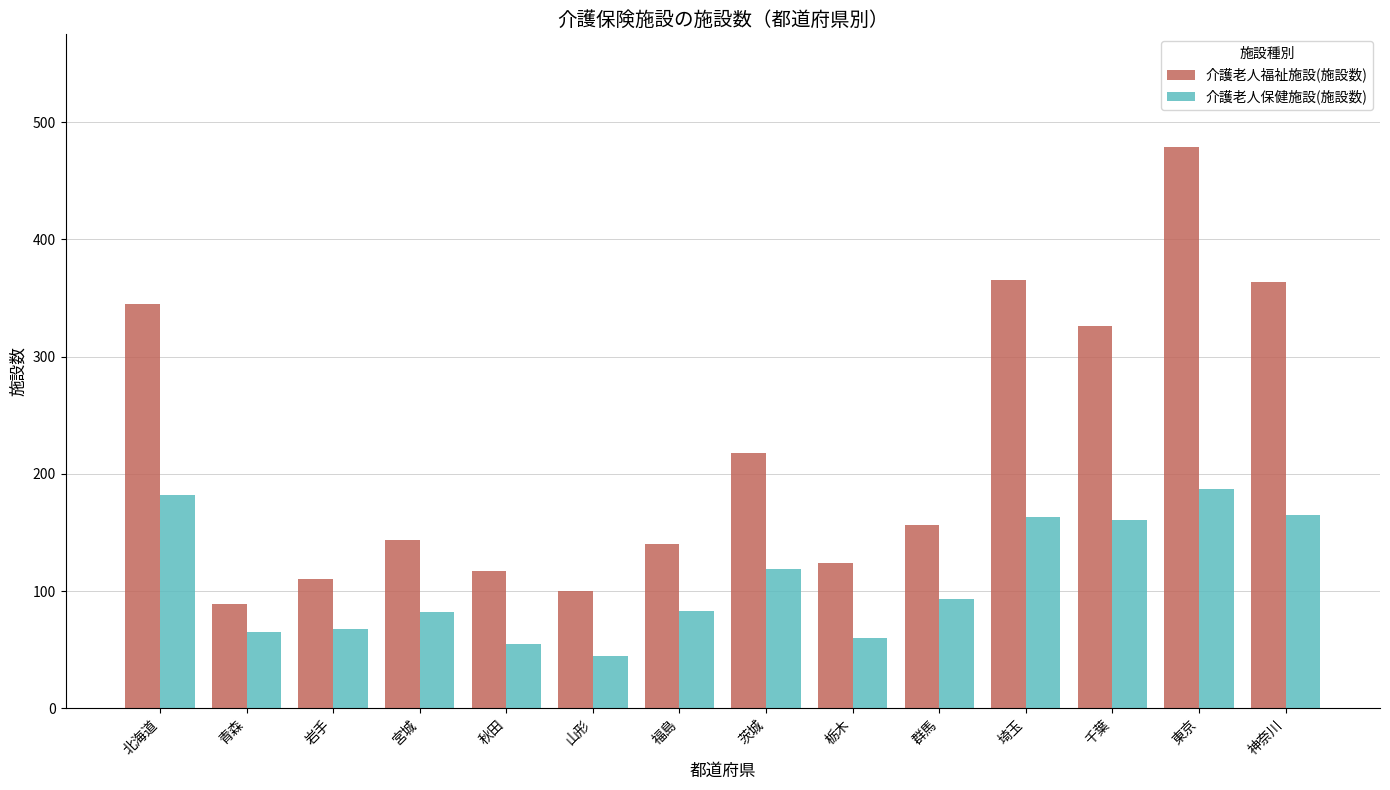

What is the difference between the 介護老人保健施設(施設数) values at 東京 and 岩手?

119